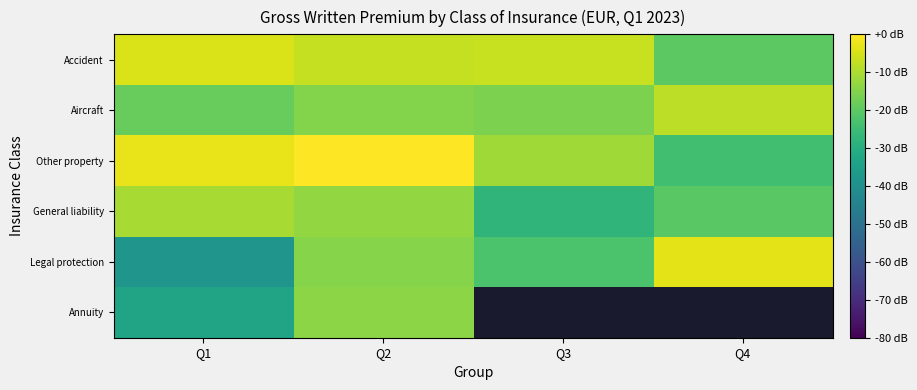

Which has a higher value, Q1 or Q3?

Q1